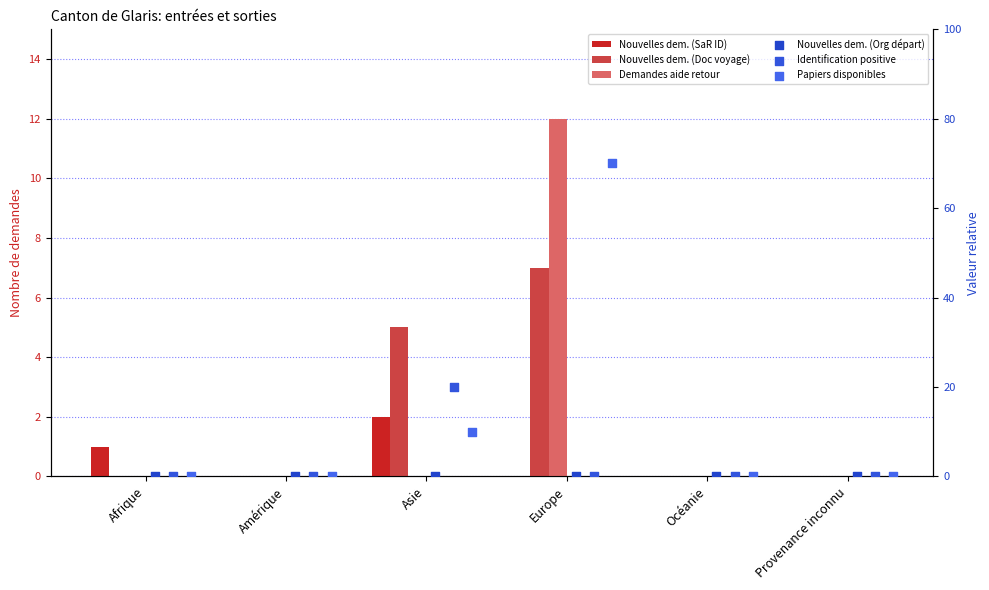

Which series reaches the maximum Y coordinate?

Papiers disponibles